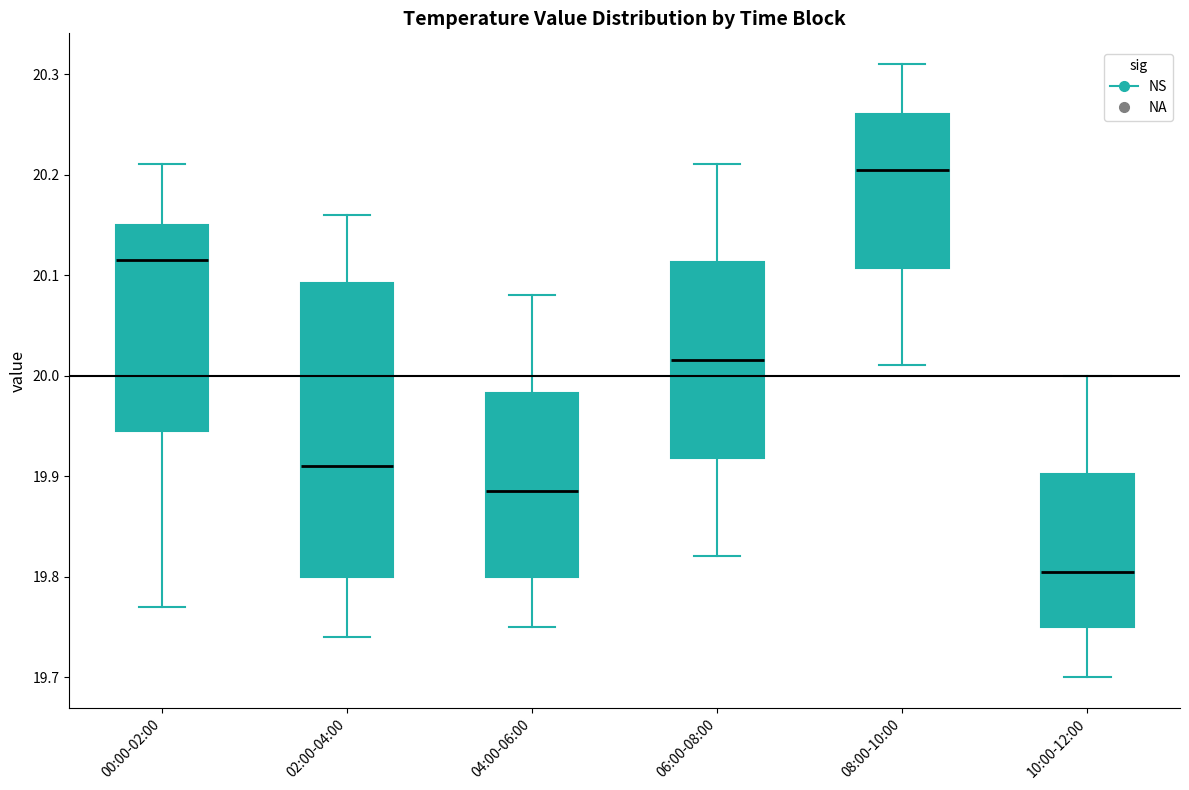

Where does the median line of the box for 06:00-08:00 sit on the y-axis? The values are not printed on the chart, so give them approximately, as read against the axis.

20.02